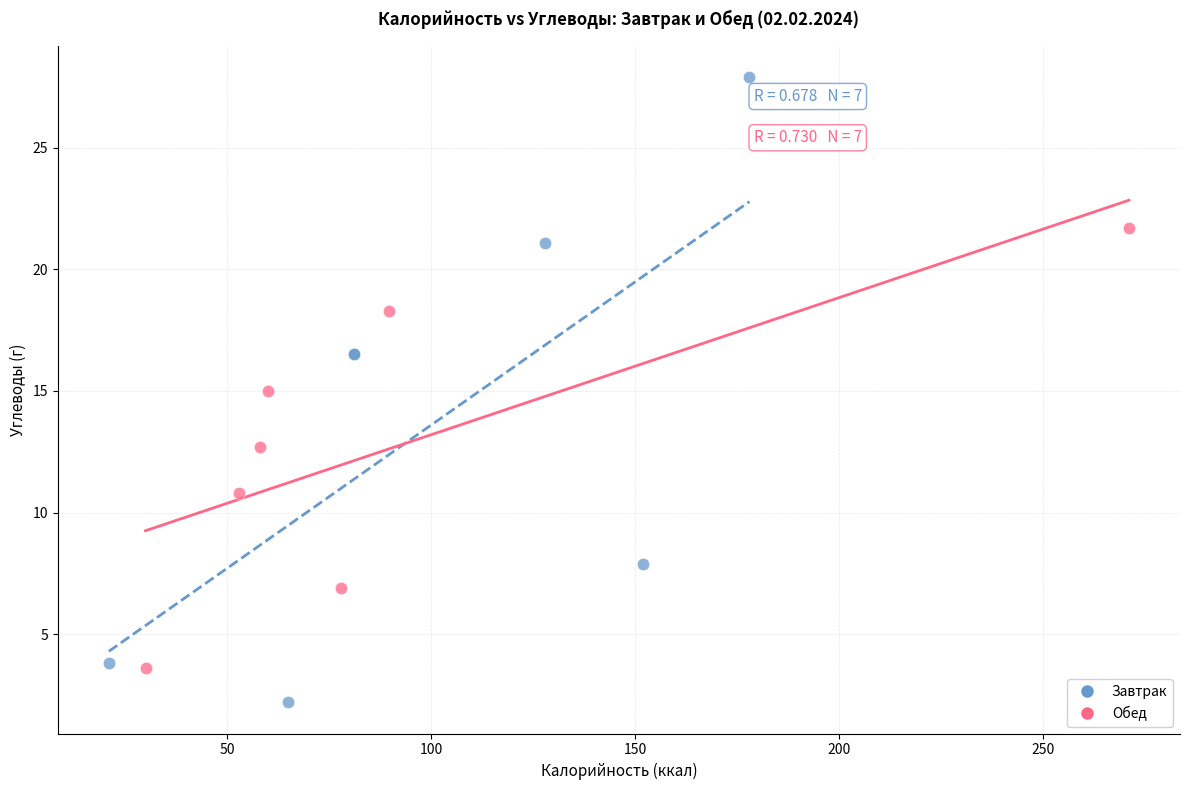

Which series contains the highest Y value?

Завтрак